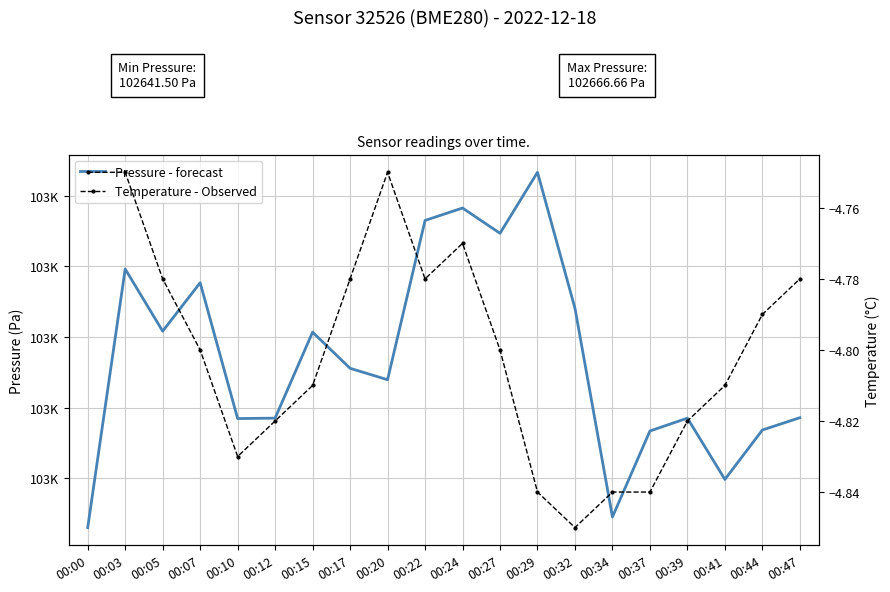

Which series has the widest spread of values?

Pressure - forecast